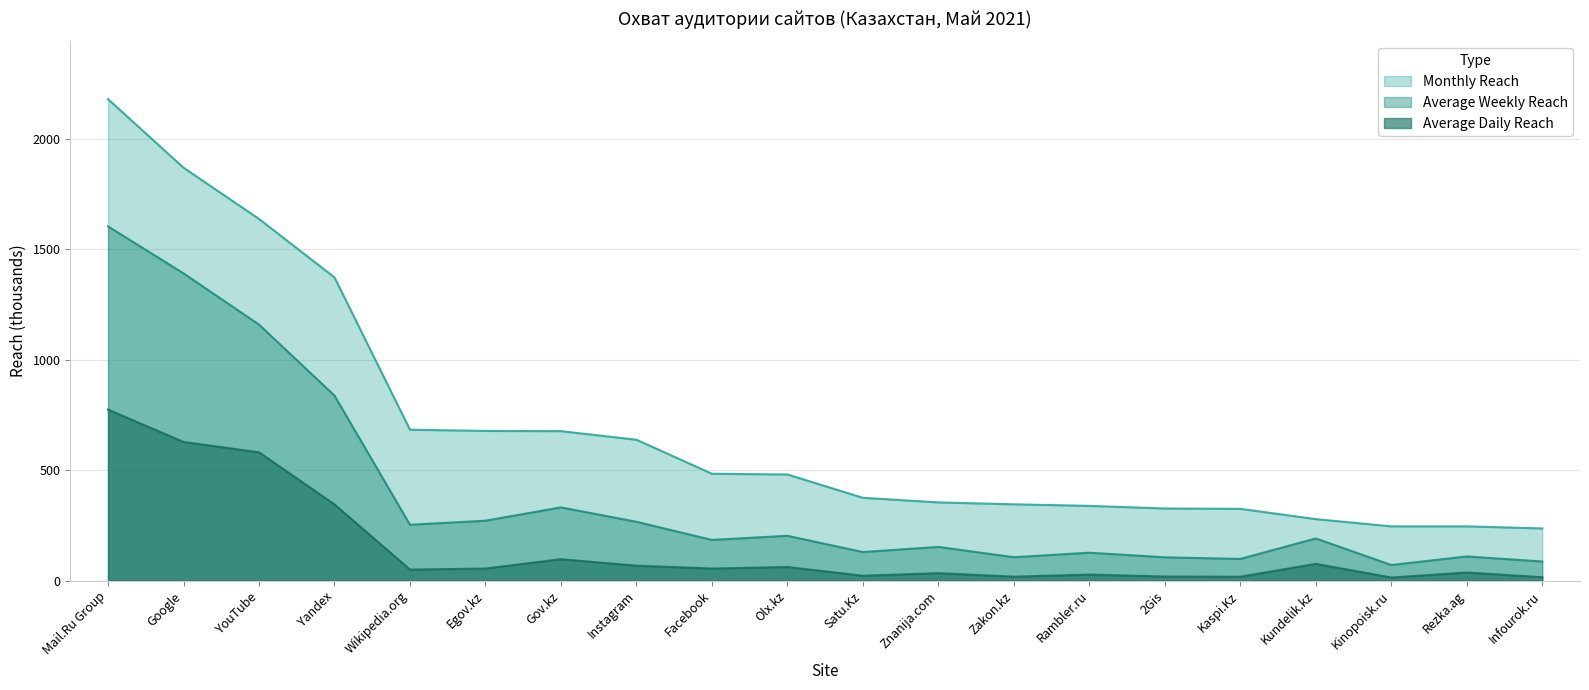

What is the value of the Average Daily Reach point at the 16th from the left?

17.6